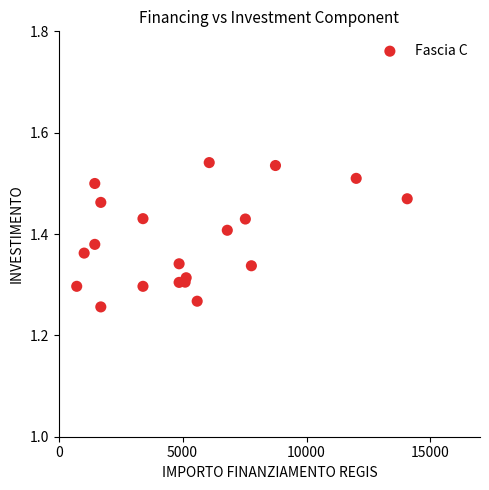

What is the range of Y values (max minus min)?

0.3